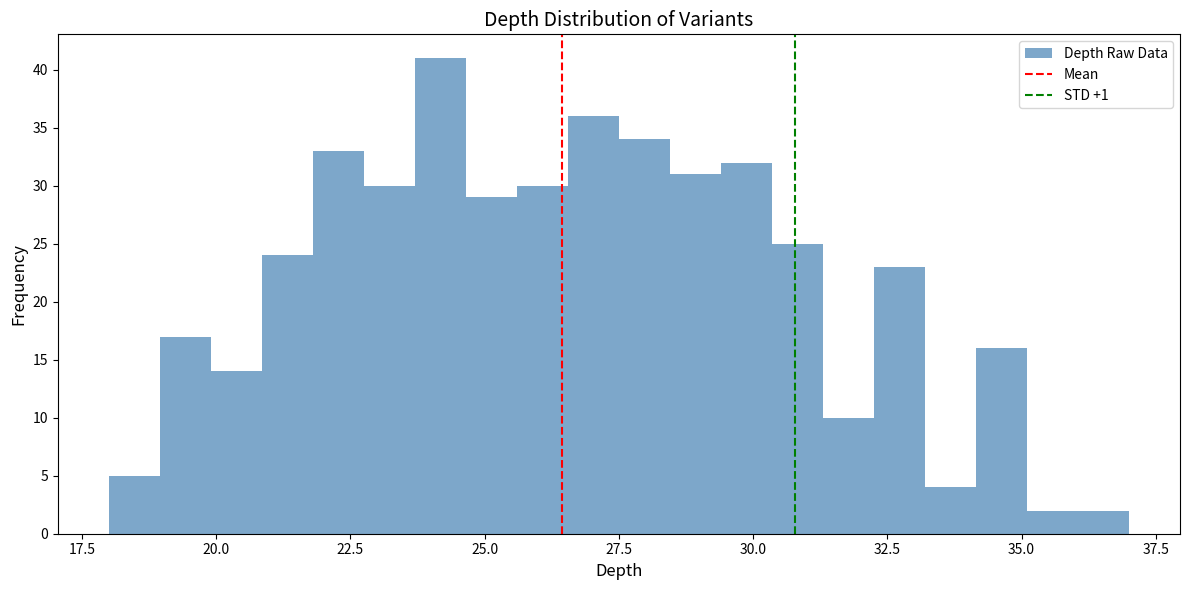

Around what value on the x-axis is the tallest bar? Give the approximate position of its centre, as read against the axis.

24.0